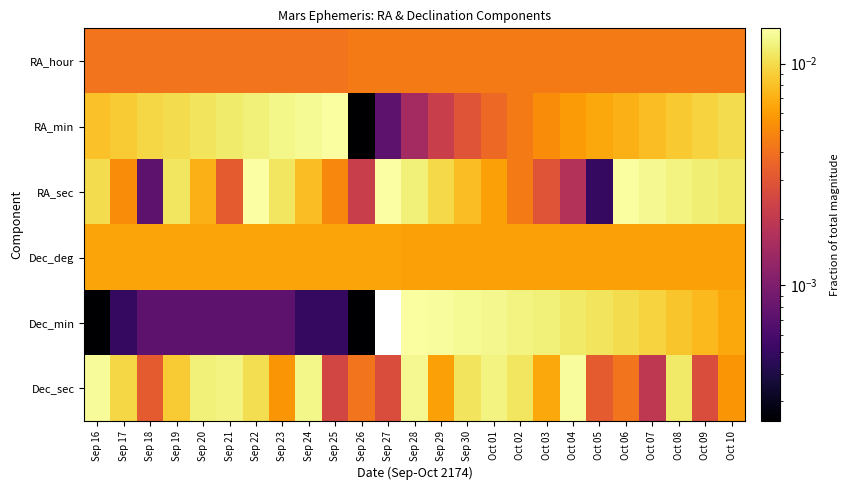

How many distinct data groups are displayed?

6